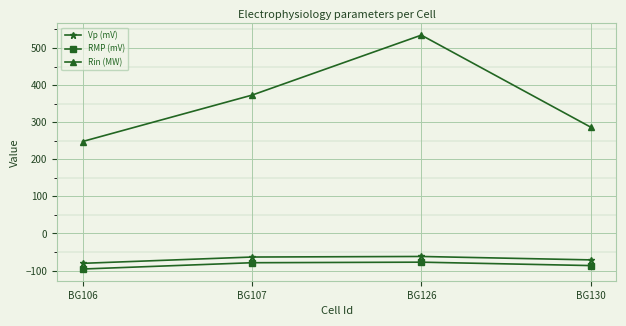

What is the maximum value for Rin (MW)?

534.7